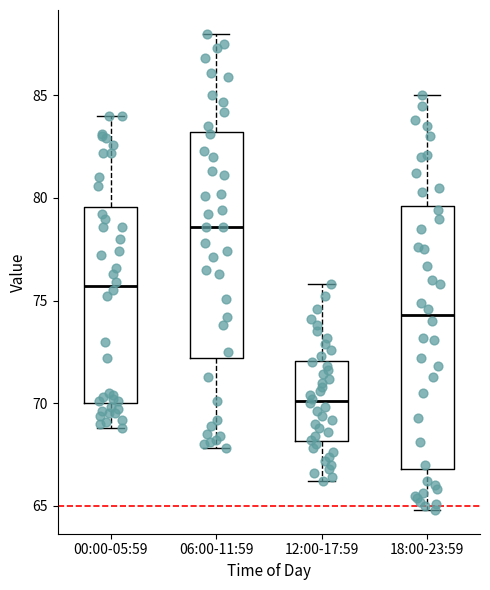

Which box's median line is the highest?

06:00-11:59